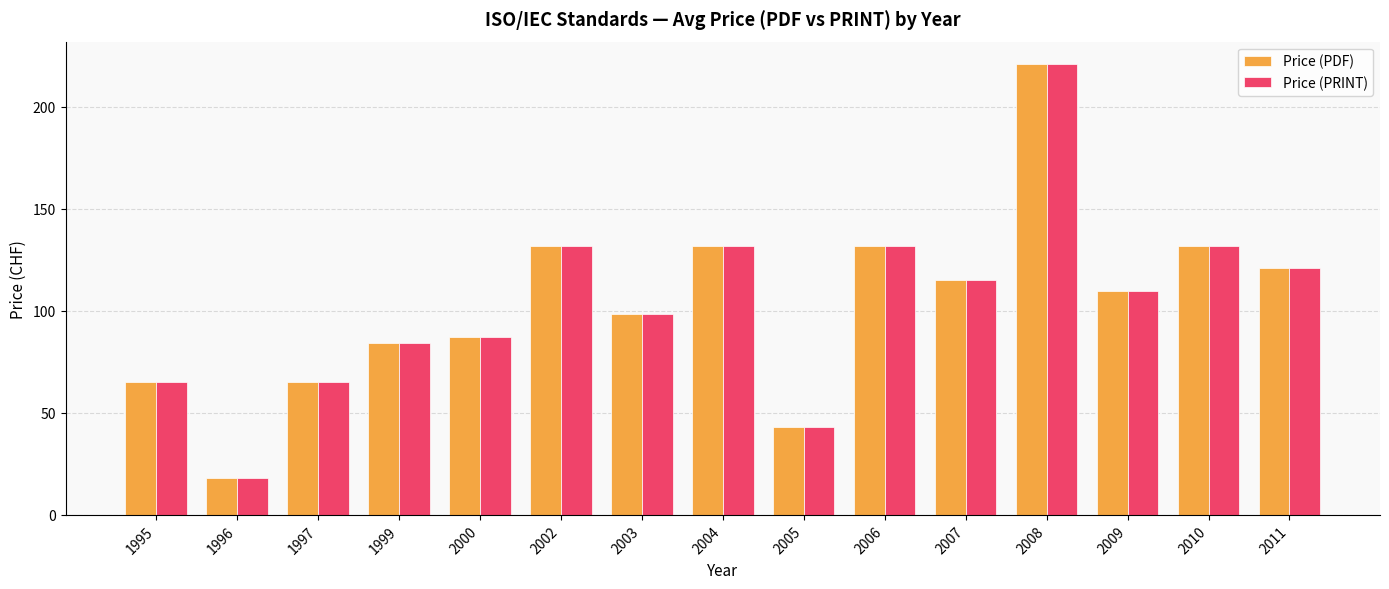

What is the total value across all series at 1996?

36.0